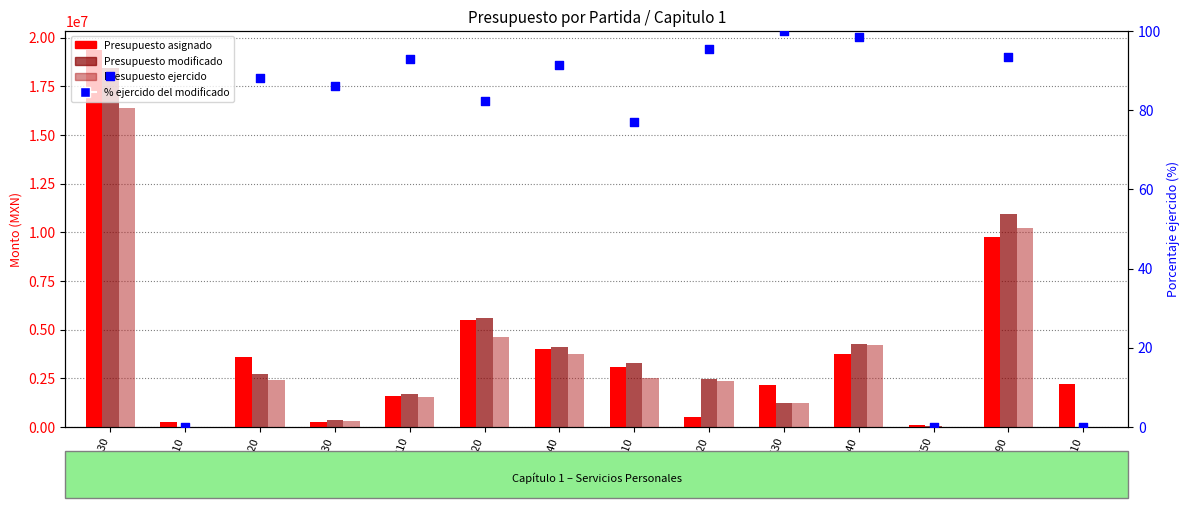

Which series has the largest total across all categories?

Presupuesto asignado